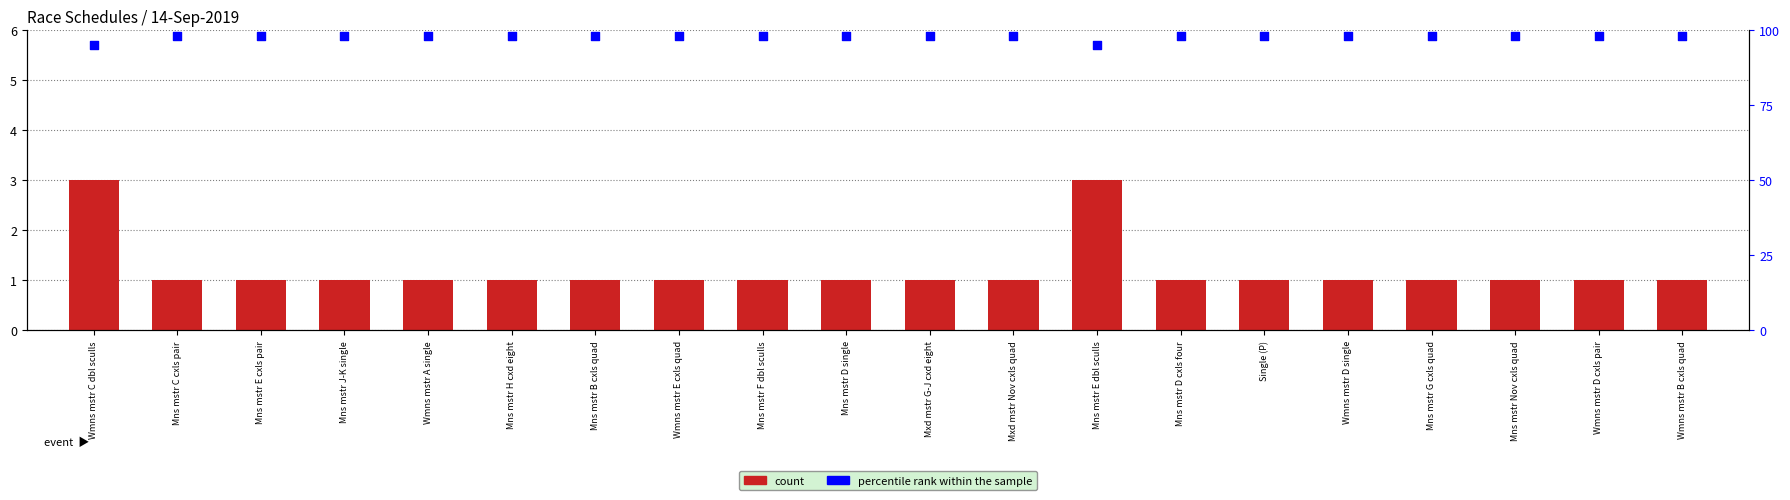

Which series has the largest total across all categories?

percentile rank within the sample